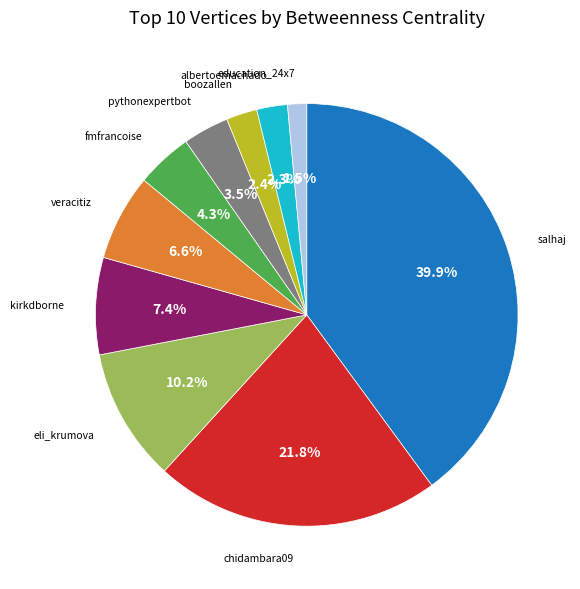

Is there any slice that represents more than half of the pie?

No